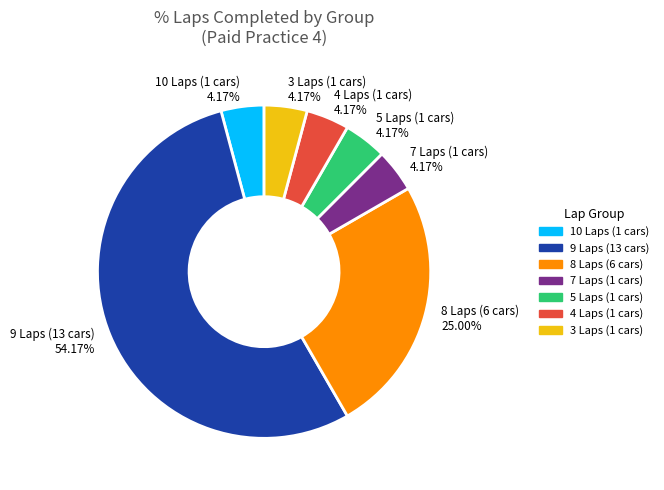

Does 9 Laps (13 cars) 54.17% account for over 50% of the chart?

Yes